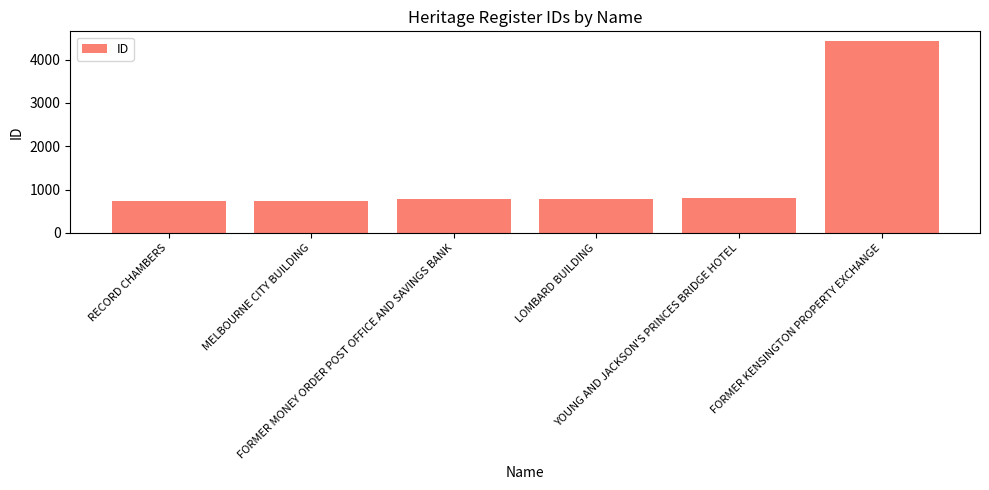

What is the label of the 2nd bar from the left?

MELBOURNE CITY BUILDING